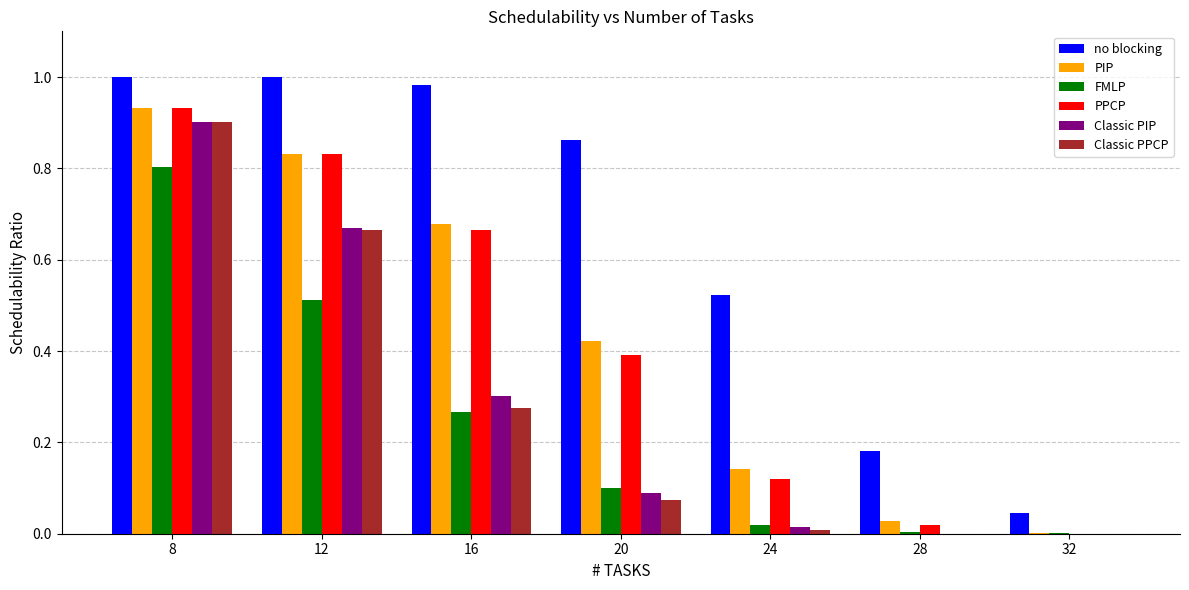

Which category has the highest value in the PIP series?

8